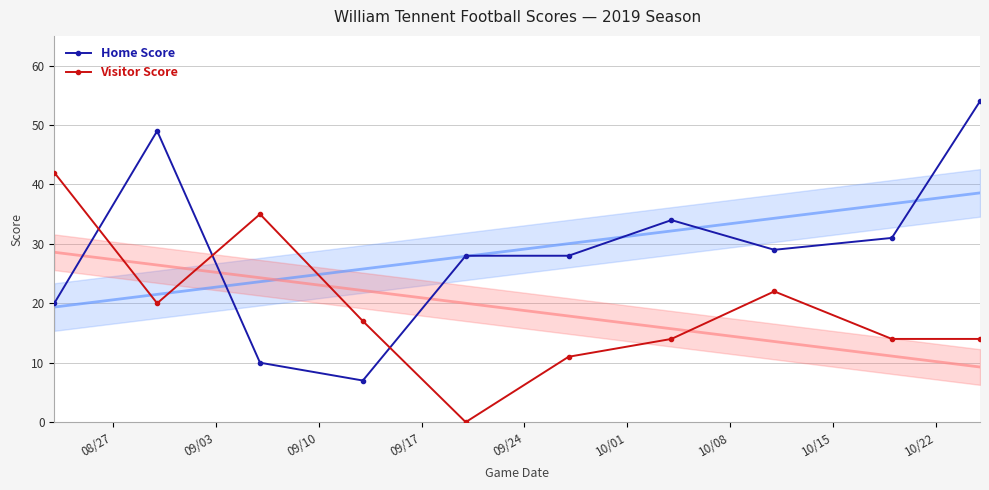

Count the number of data series in this chart.

2